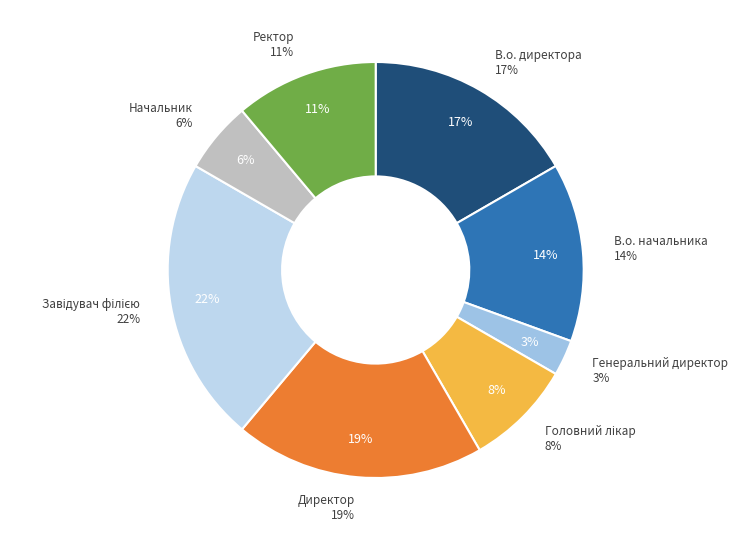

What is the total percentage of Ректор and Генеральний директор?

13.9%